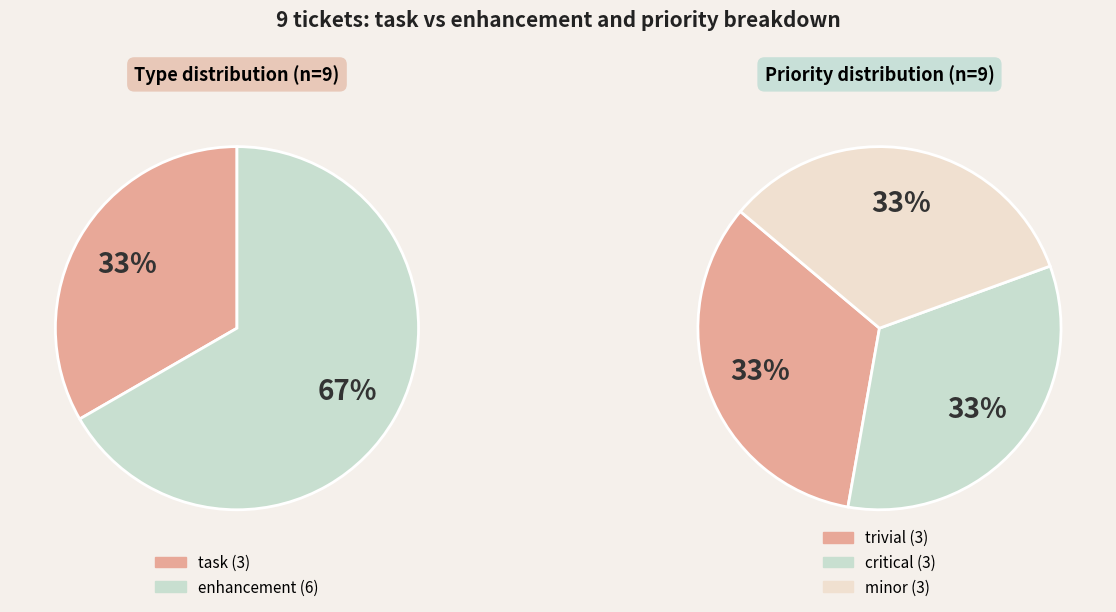

Is it true that 5 Tactics To Determine is 24% of the pie?

False